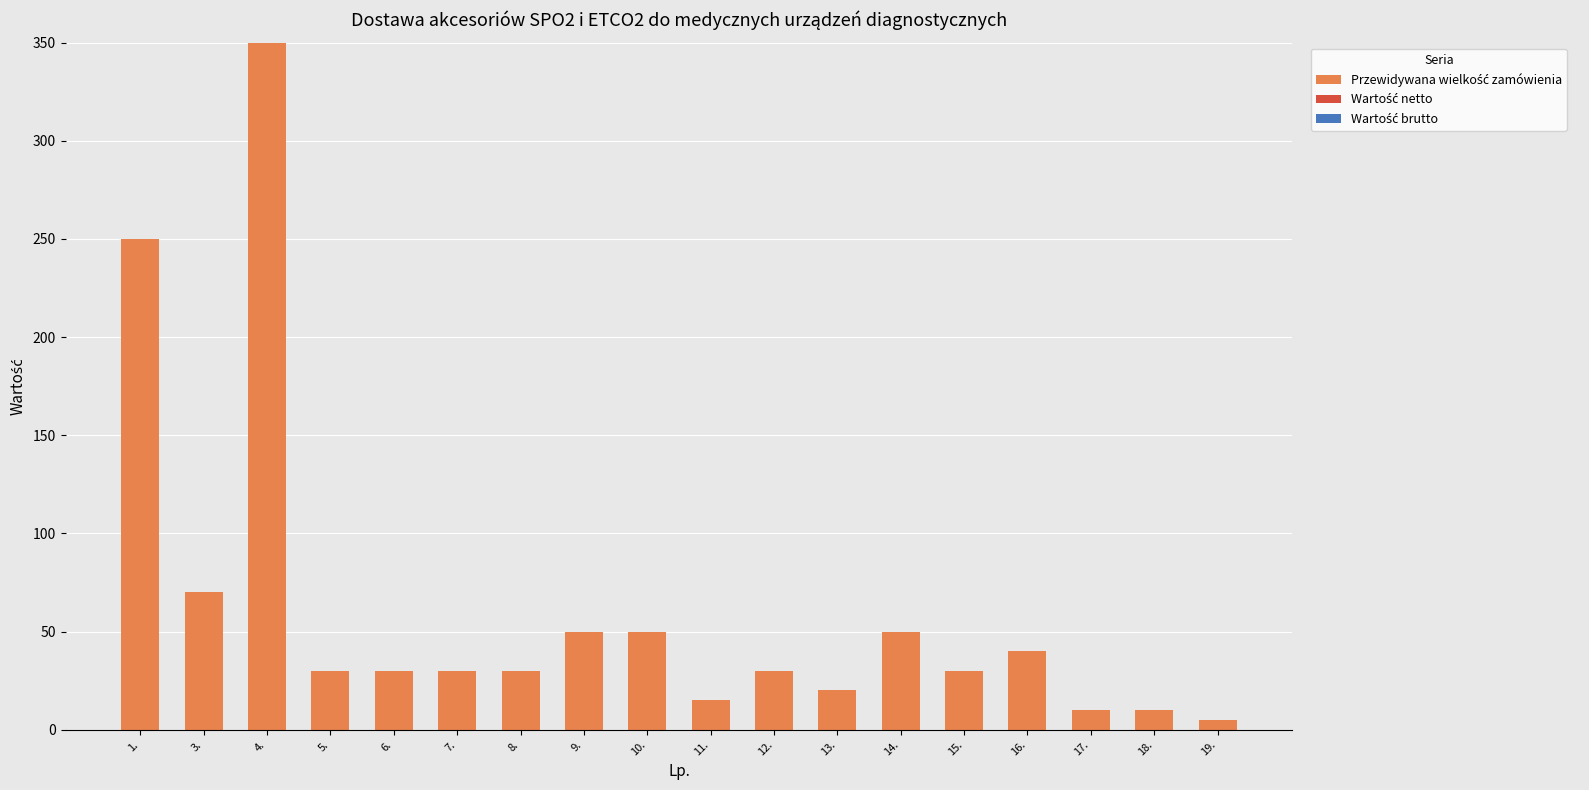

The chart shows a value of 56 at 16.. True or false?

False